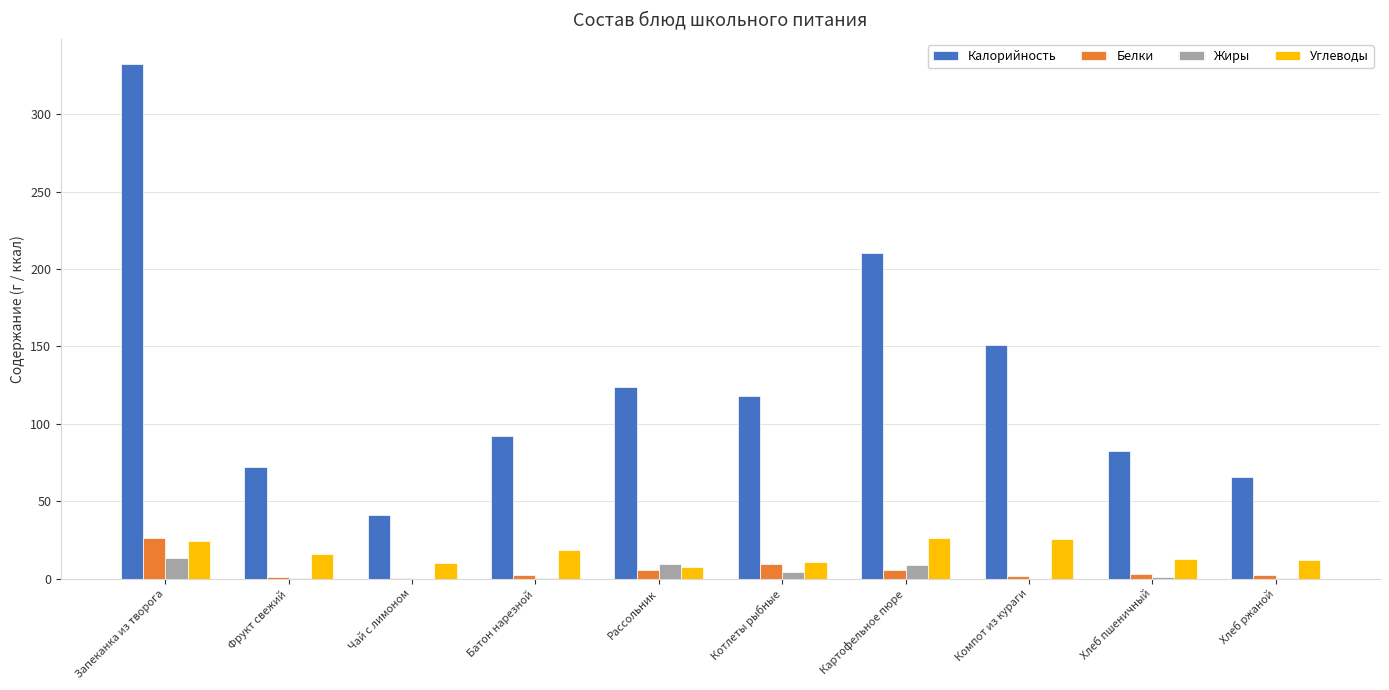

Which series has the widest spread of values?

Калорийность